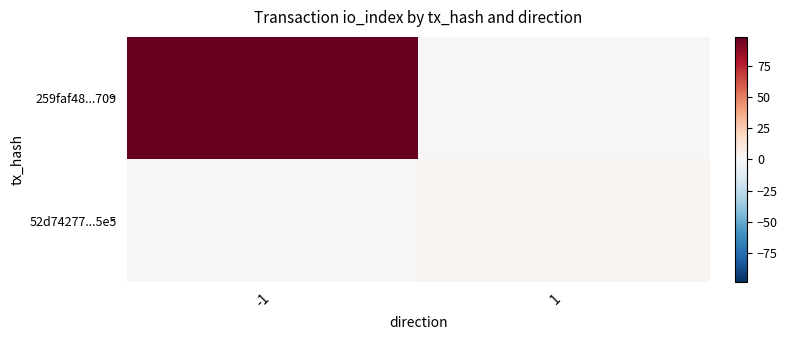

Rank the series at -1 from lowest to highest value.

52d74277...5e5, 259faf48...709